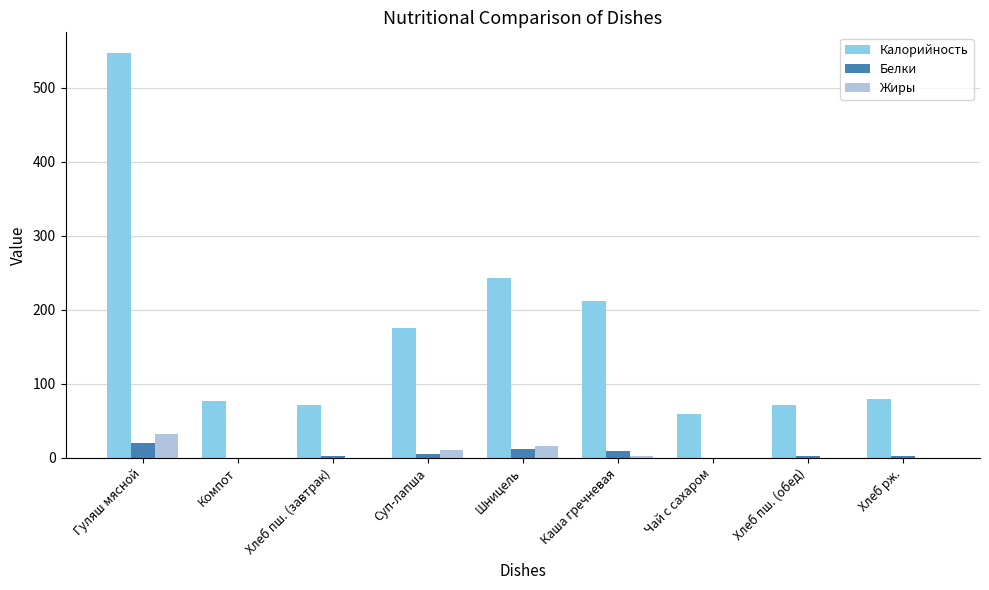

How many series are shown in this chart?

3